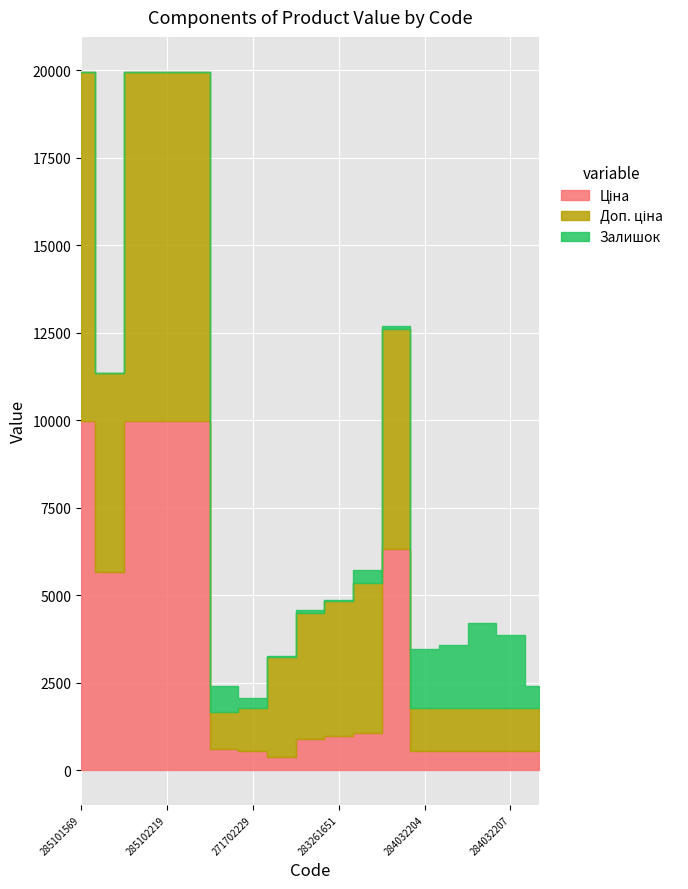

At which label is Доп. ціна closest to 5528?

10832185